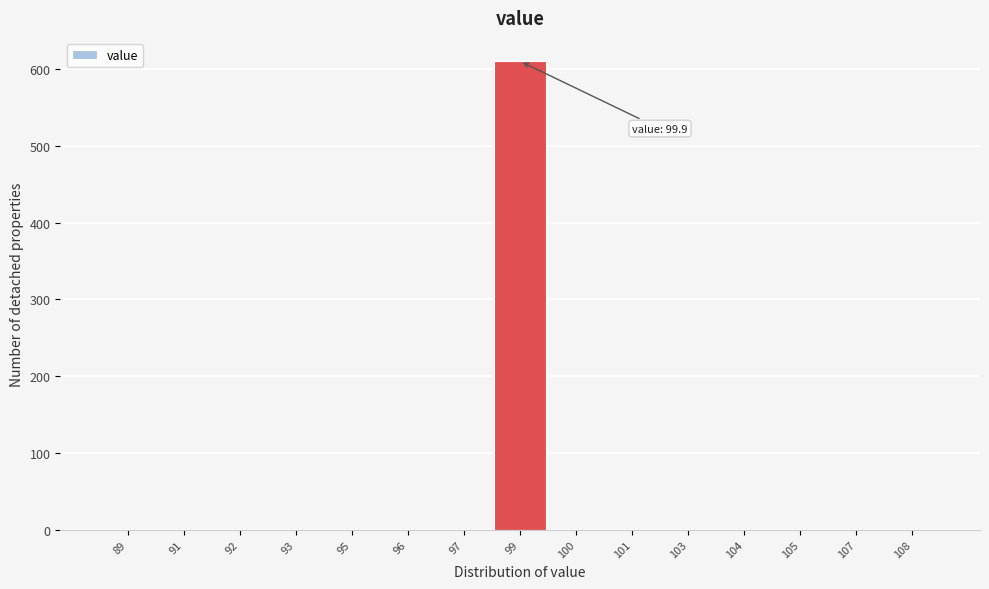

Reading left to right, extract all data points from this chart.

89=0	91=0	92=0	93=0	95=0	96=0	97=0	99=610	100=0	101=0	103=0	104=0	105=0	107=0	108=0